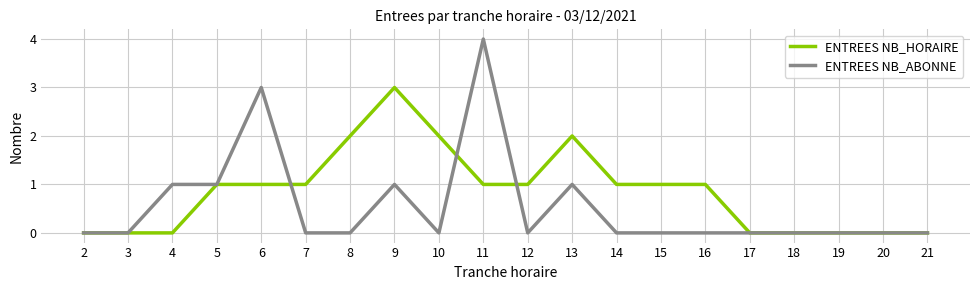

What are all the series names shown in the legend?

ENTREES NB_HORAIRE, ENTREES NB_ABONNE